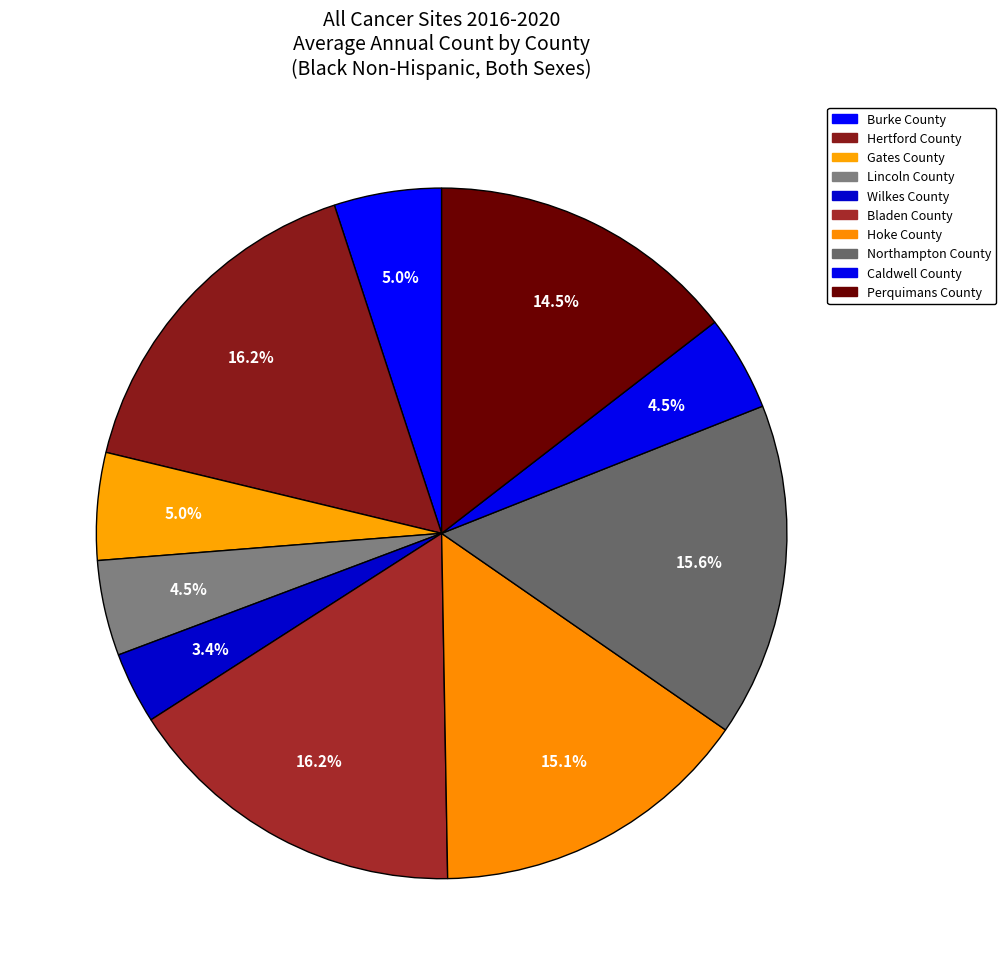

How many slices are in this pie chart?

10